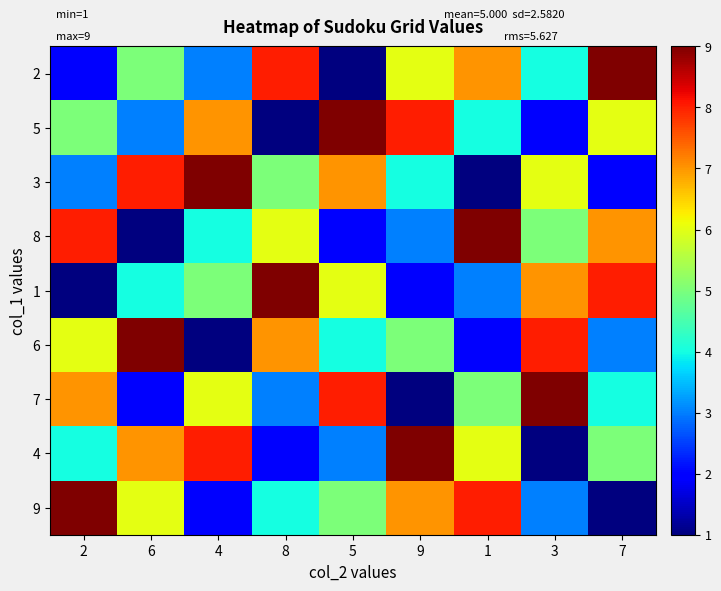

Reading left to right, extract all data points from this chart.

2: 2=2	6=5	4=3	8=8	5=1	9=6	1=7	3=4	7=9
5: 2=5	6=3	4=7	8=1	5=9	9=8	1=4	3=2	7=6
3: 2=3	6=8	4=9	8=5	5=7	9=4	1=1	3=6	7=2
8: 2=8	6=1	4=4	8=6	5=2	9=3	1=9	3=5	7=7
1: 2=1	6=4	4=5	8=9	5=6	9=2	1=3	3=7	7=8
6: 2=6	6=9	4=1	8=7	5=4	9=5	1=2	3=8	7=3
7: 2=7	6=2	4=6	8=3	5=8	9=1	1=5	3=9	7=4
4: 2=4	6=7	4=8	8=2	5=3	9=9	1=6	3=1	7=5
9: 2=9	6=6	4=2	8=4	5=5	9=7	1=8	3=3	7=1